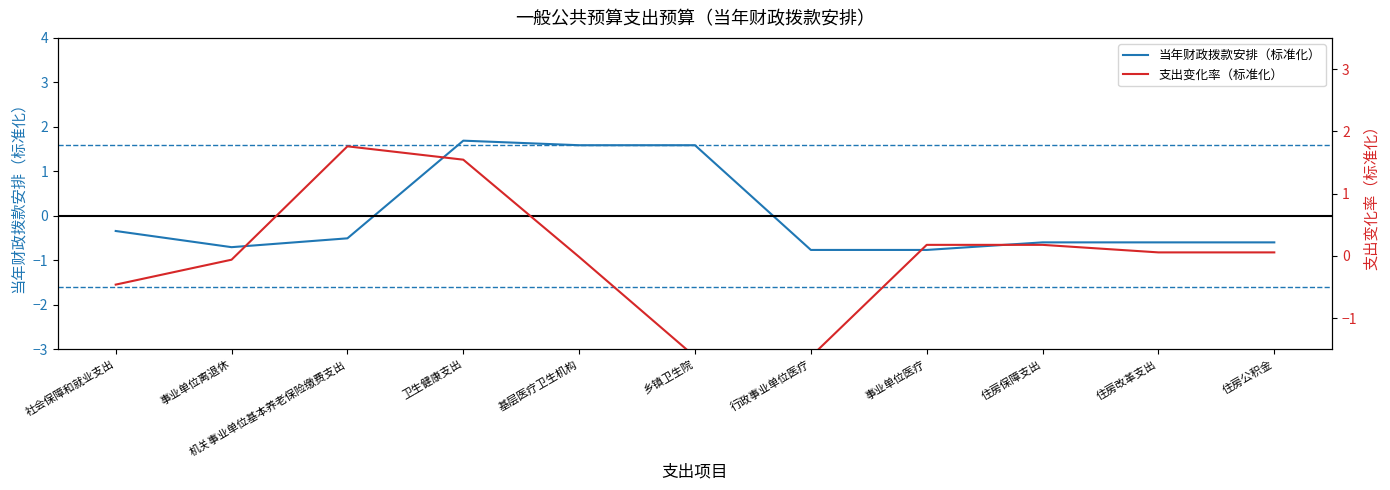

What is the difference between the highest and lowest values at 住房改革支出?

0.7